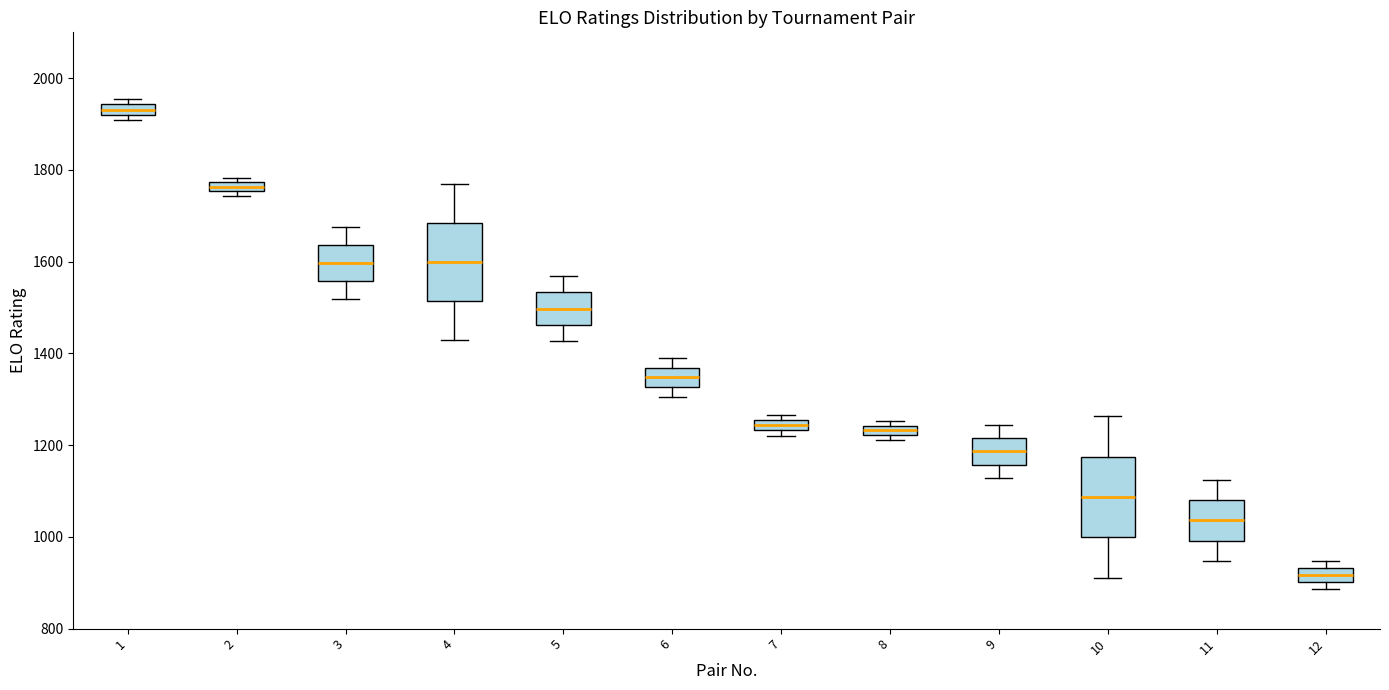

Which box has the highest median line?

1